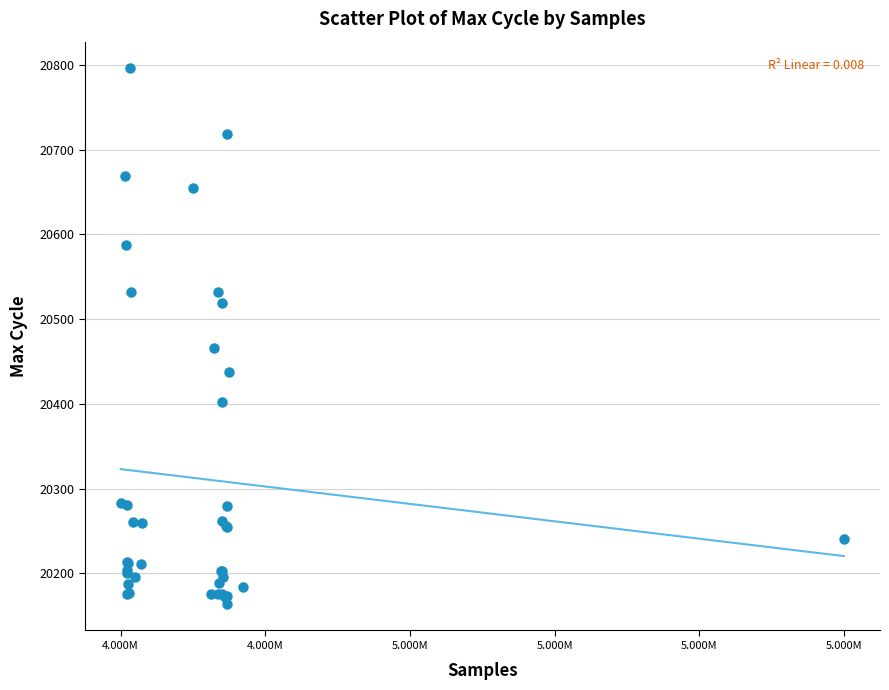

What Y value in the scatter plot is closest to 20480?

20466